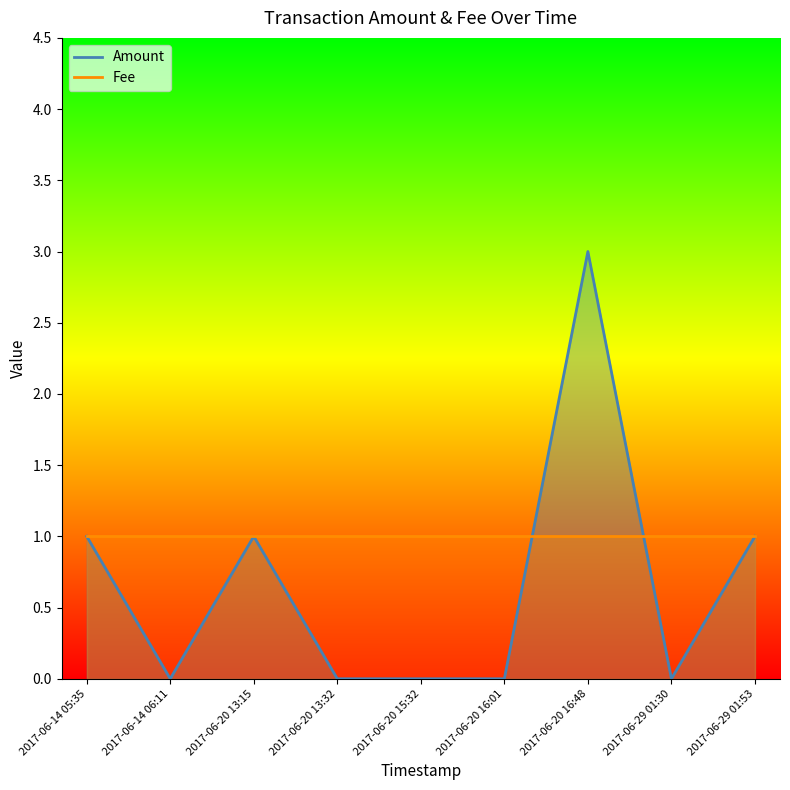

How many categories are shown in the chart?

9